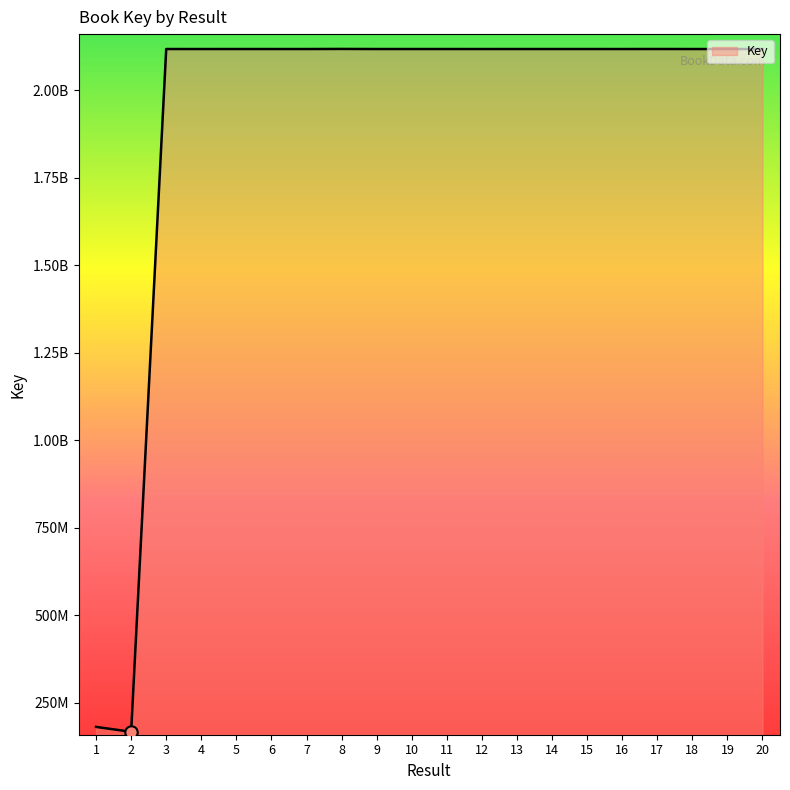

Which has a higher value, 2 or 3?

3